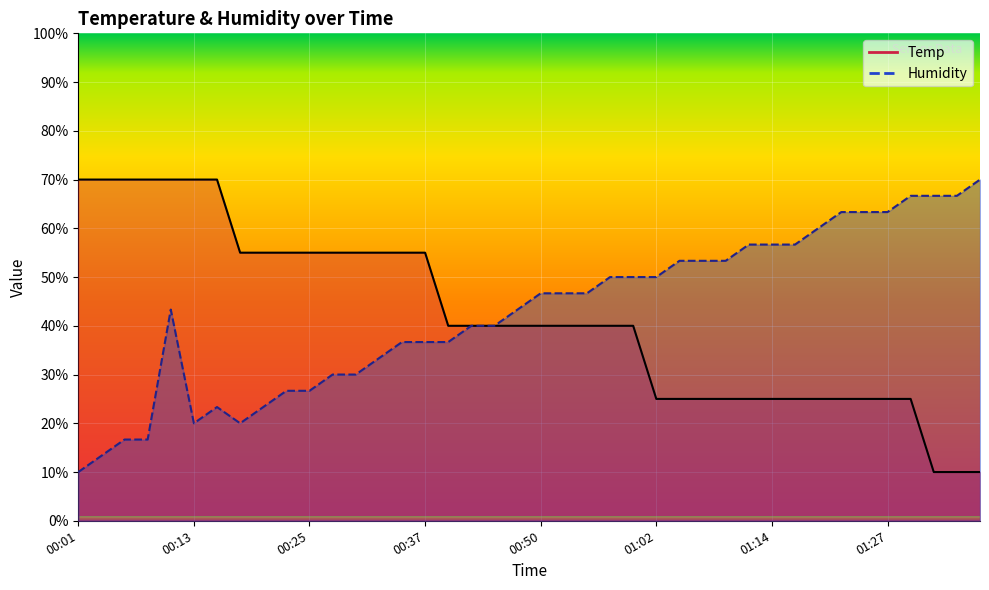

How many interior local valleys does the Humidity series have?

2